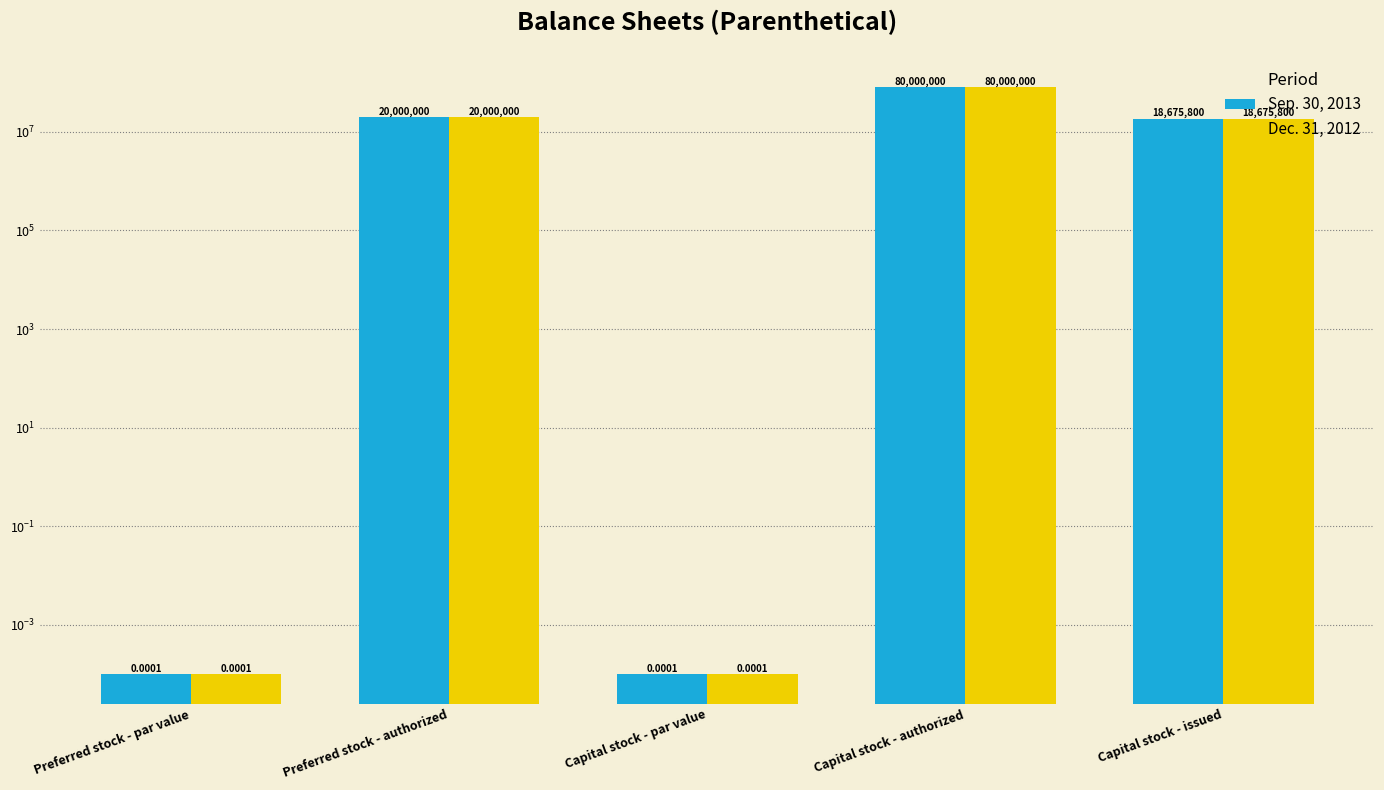

What is the label of the 5th bar from the left?

Capital stock - issued